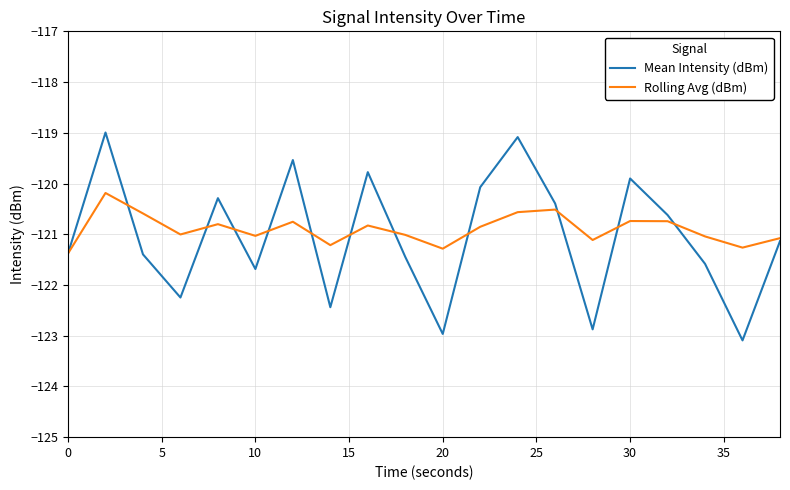

Rank the series by their maximum value, from lowest to highest.

Rolling Avg (dBm), Mean Intensity (dBm)